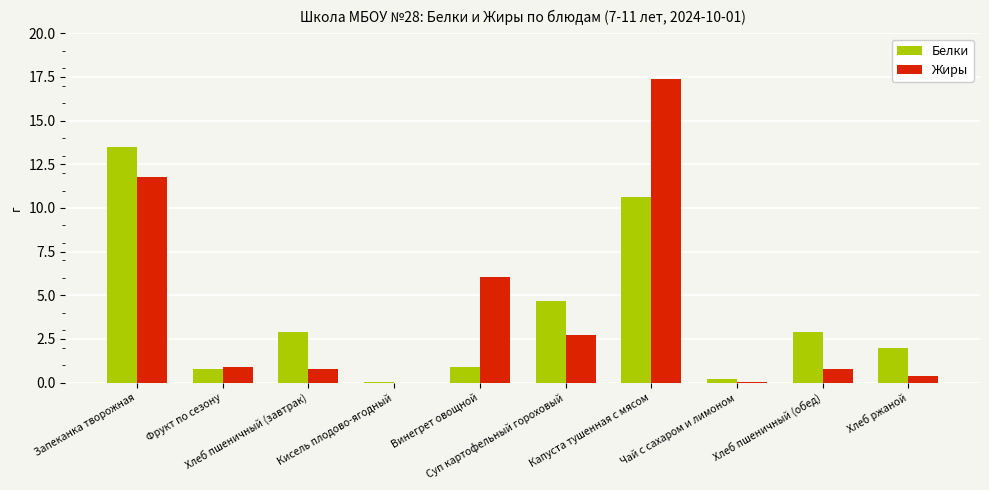

How many distinct data groups are displayed?

2